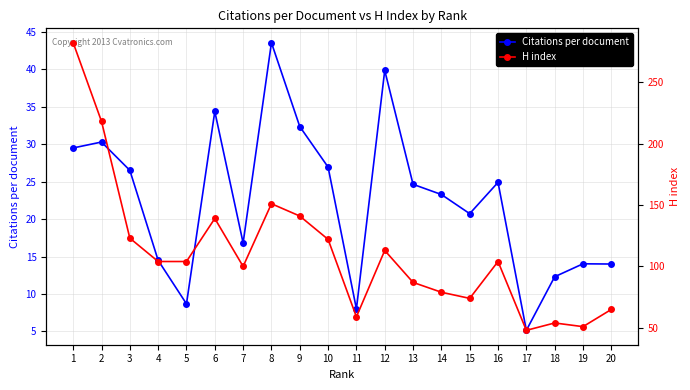

True or false: H index has a value of 29.3 at 4.

False